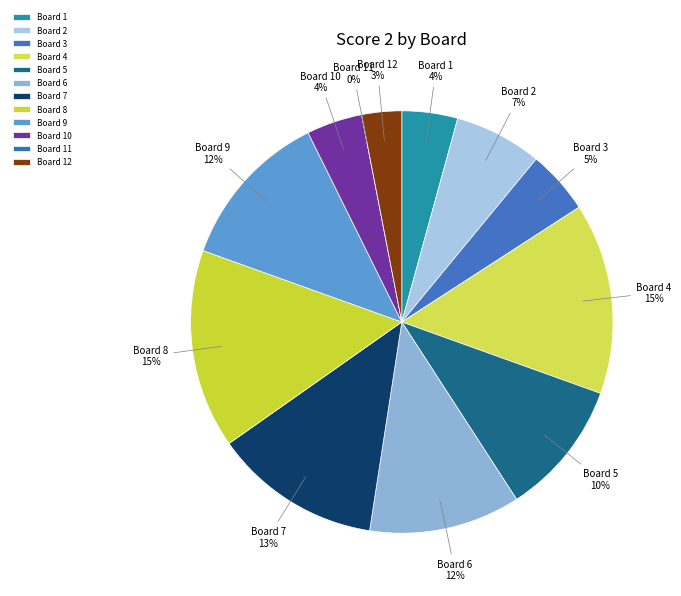

Does Board 7 represent more than half of the total?

No